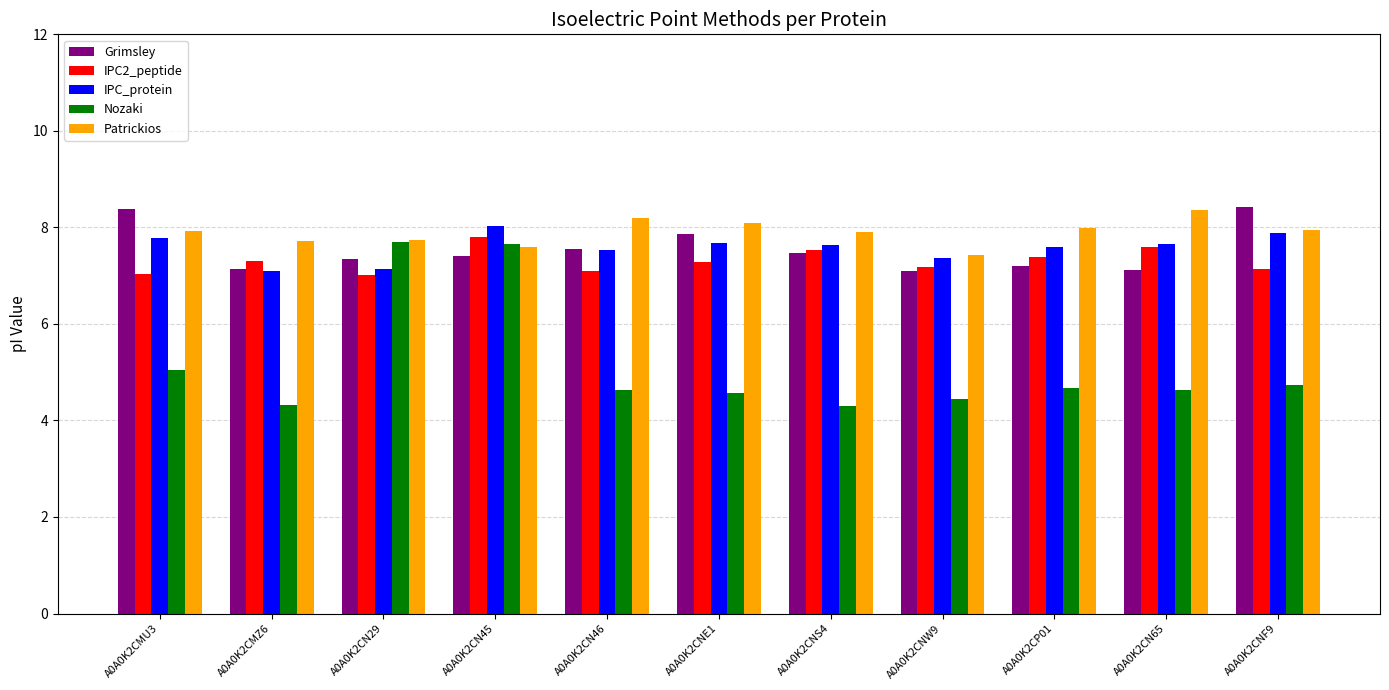

What is the difference between the maximum and minimum values in the IPC2_peptide series?

0.8